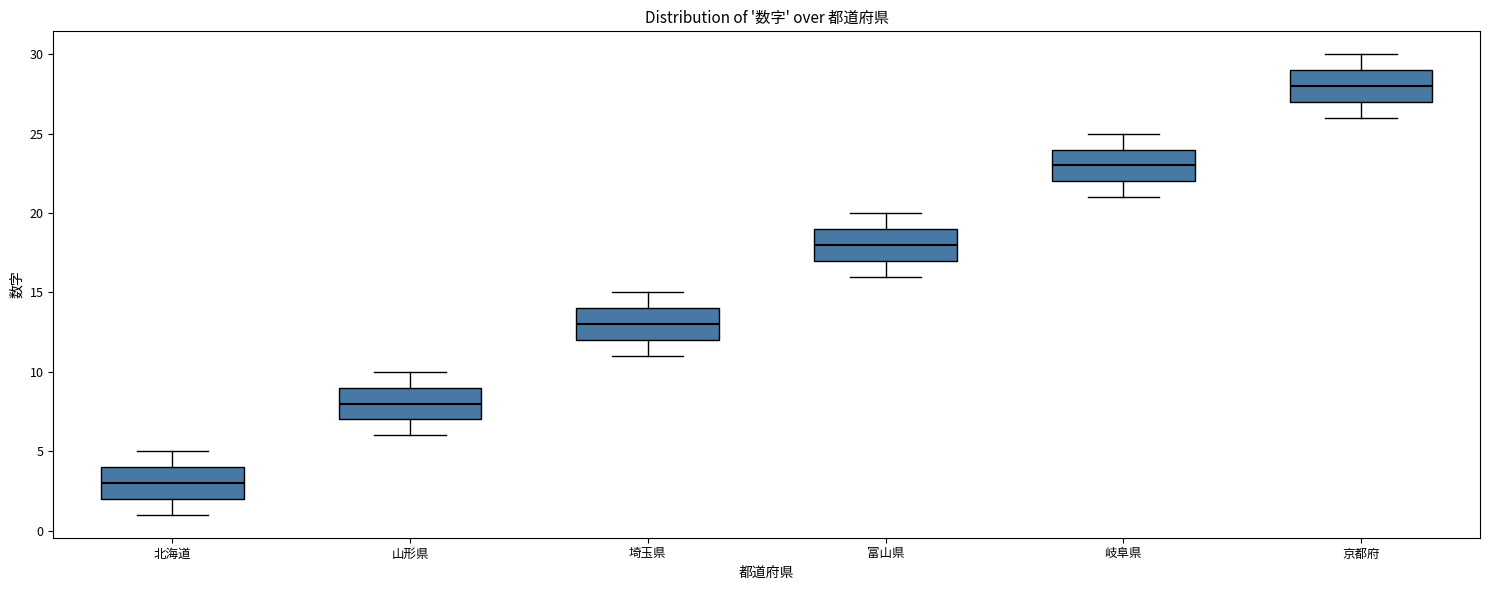

Reading left to right, read every box against the y-axis: the position of its median line, the range the box covers, and the ends of its whiskers. The values are not printed on the chart, so give them approximately, as read against the axis.

北海道: median 3, box 2 to 4, whiskers 1 to 5
山形県: median 8, box 7 to 9, whiskers 6 to 10
埼玉県: median 13, box 12 to 14, whiskers 11 to 15
富山県: median 18, box 17 to 19, whiskers 16 to 20
岐阜県: median 23, box 22 to 24, whiskers 21 to 25
京都府: median 28, box 27 to 29, whiskers 26 to 30